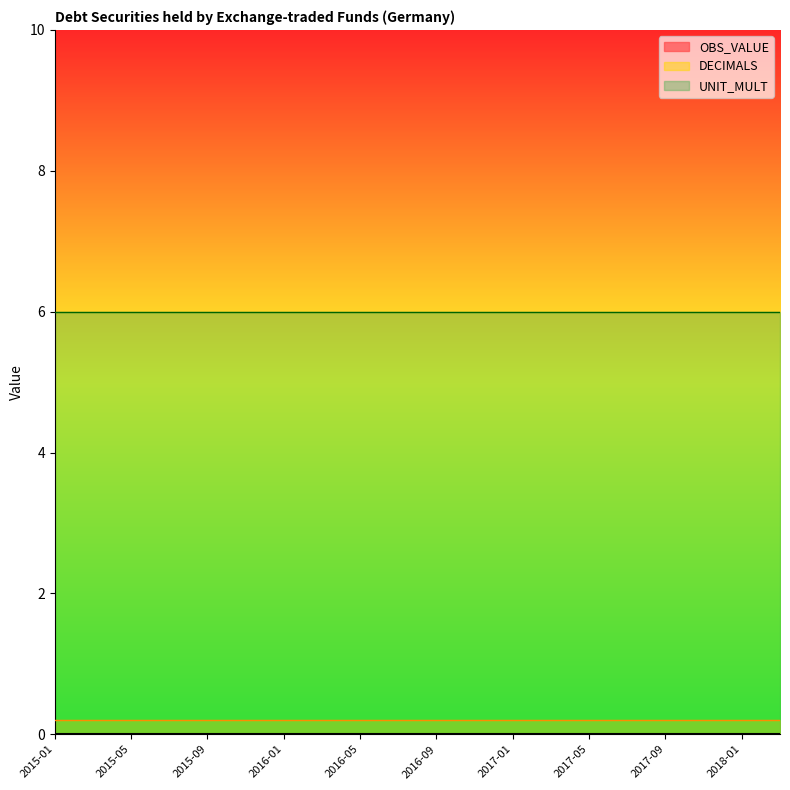

What is the difference between the highest and lowest values at 2015-11?

6